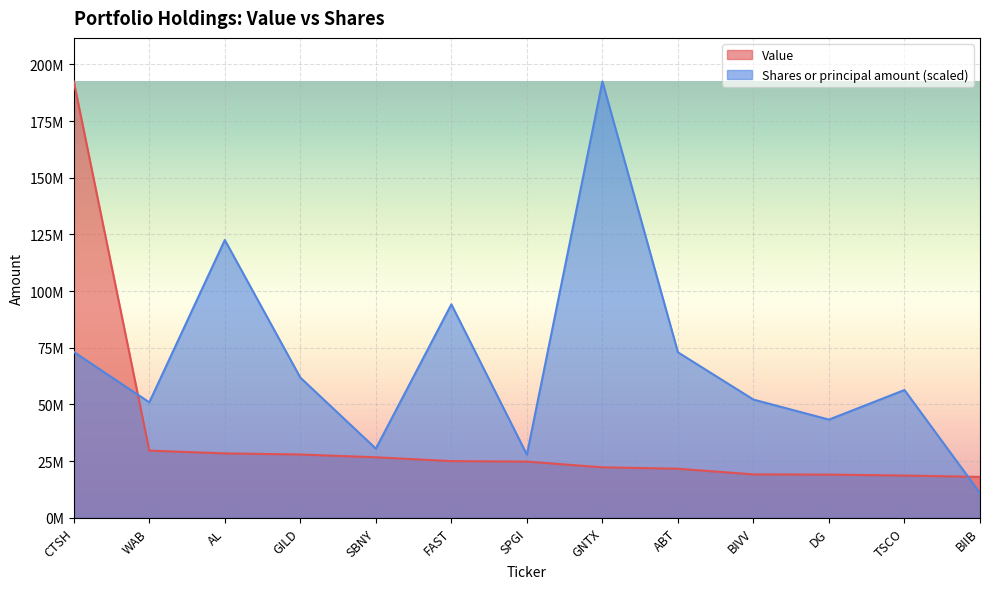

Reading left to right, what are all the values shown in this chart?

Value: CTSH=192446102.0	WAB=29601000.0	AL=28382000.0	GILD=27894000.0	SBNY=26665000.0	FAST=24974000.0	SPGI=24760000.0	GNTX=22246000.0	ABT=21616000.0	BIVV=19111000.0	DG=19018000.0	TSCO=18613000.0	BIIB=18006000.0
Shares or principal amount: CTSH=73158768.8	WAB=50903523.6	AL=122524137.5	GILD=61823389.4	SBNY=30480181.0	FAST=94151391.2	SPGI=27832677.2	GNTX=192446102.0	ABT=72974971.4	BIVV=52122986.8	DG=43292996.4	TSCO=56346225.5	BIIB=10889342.3